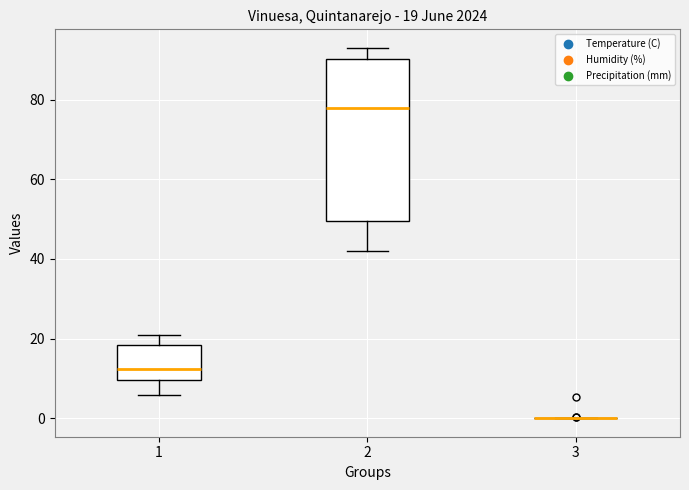

Which box is the tallest, from its lower edge to its upper edge?

2